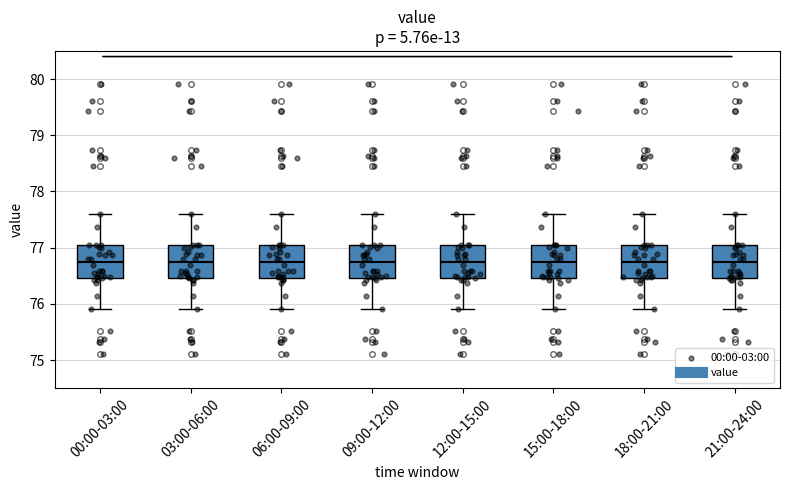

Reading left to right, read every box against the y-axis: the position of its median line, the range the box covers, and the ends of its whiskers. The values are not printed on the chart, so give them approximately, as read against the axis.

00:00-03:00: median 76.7, box 76.5 to 77.1, whiskers 75.9 to 77.6
03:00-06:00: median 76.7, box 76.5 to 77.1, whiskers 75.9 to 77.6
06:00-09:00: median 76.7, box 76.5 to 77.1, whiskers 75.9 to 77.6
09:00-12:00: median 76.7, box 76.5 to 77.1, whiskers 75.9 to 77.6
12:00-15:00: median 76.7, box 76.5 to 77.1, whiskers 75.9 to 77.6
15:00-18:00: median 76.7, box 76.5 to 77.1, whiskers 75.9 to 77.6
18:00-21:00: median 76.7, box 76.5 to 77.1, whiskers 75.9 to 77.6
21:00-24:00: median 76.7, box 76.5 to 77.1, whiskers 75.9 to 77.6